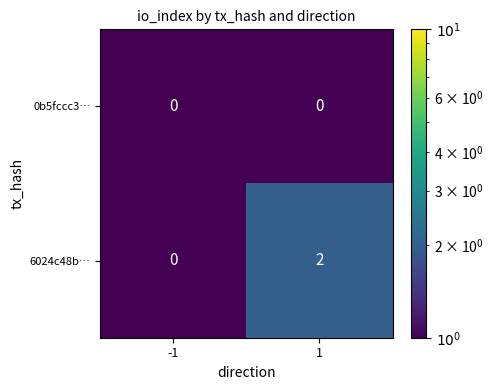

Which series has the largest range (max minus min)?

6024c48b…